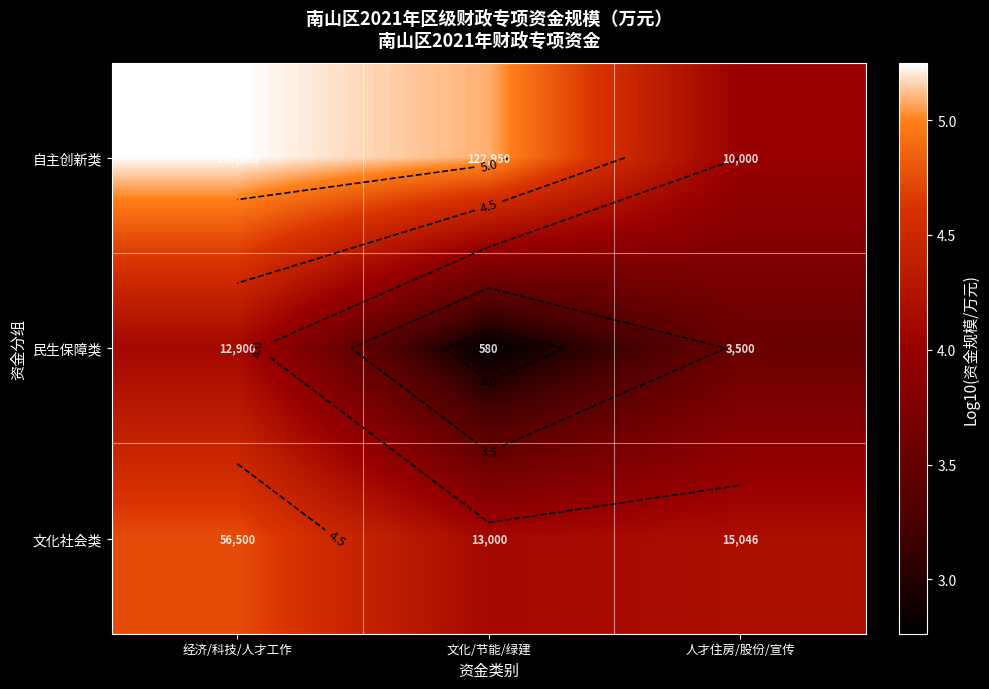

True or false: 文化社会类 has a value of 4.2 at 人才住房/股份/宣传.

True